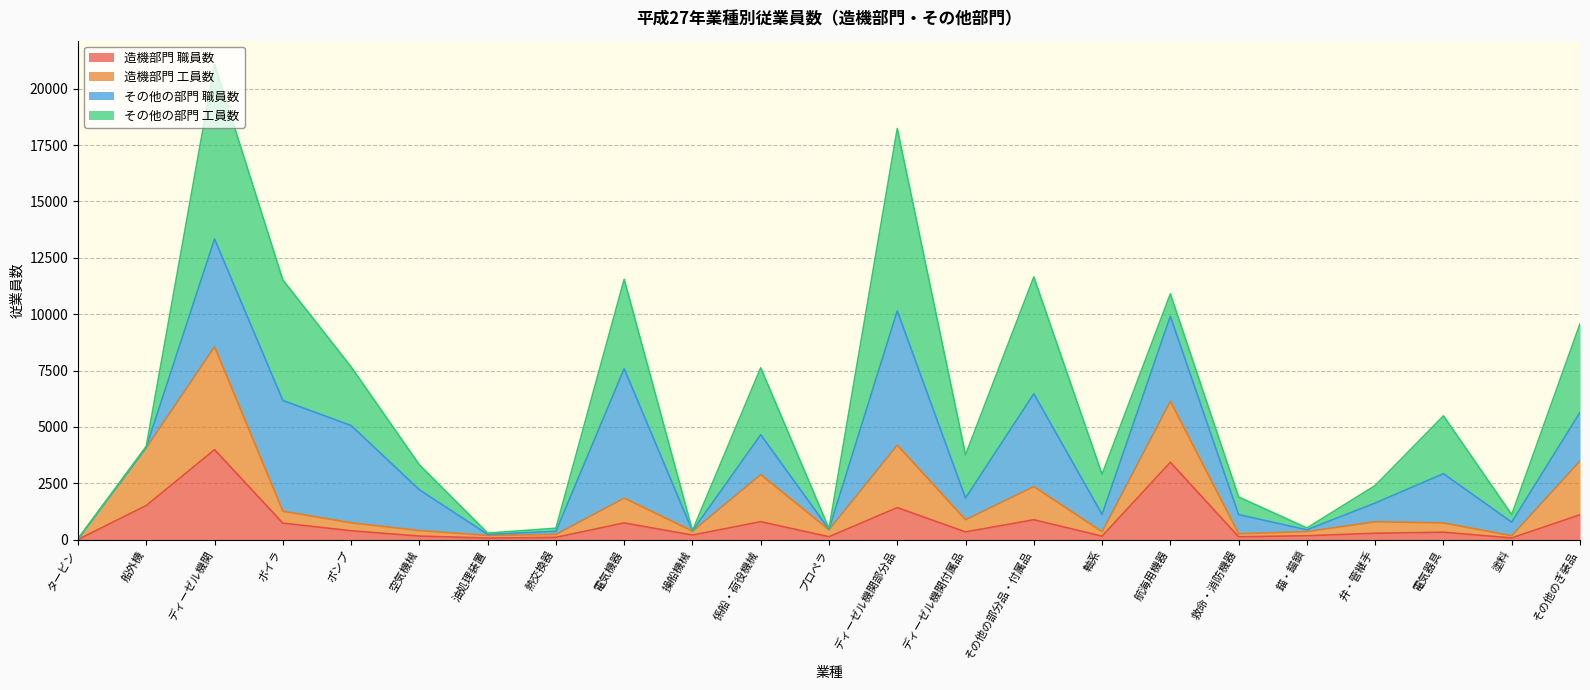

What is the highest value of the 造機部門 職員数 series?

3990